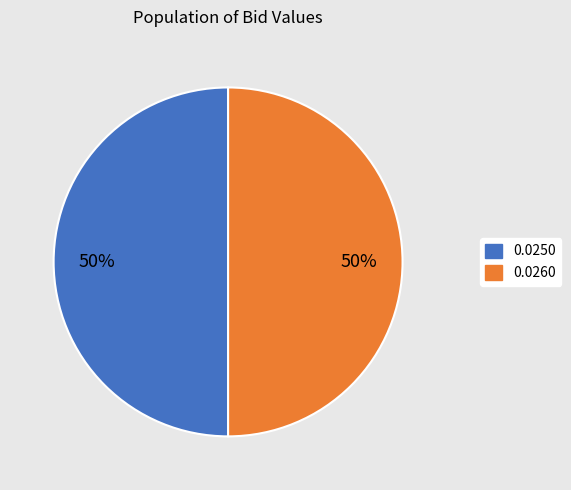

To the nearest percent, what is the average slice percentage?

50%